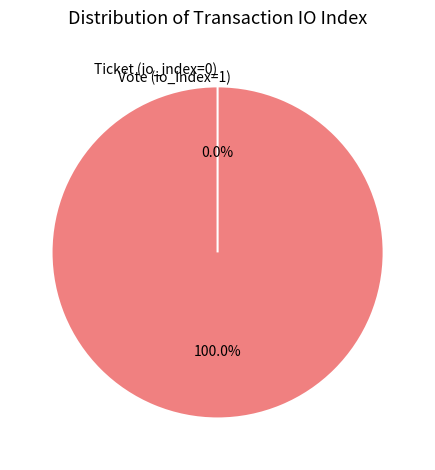

To the nearest percent, what is the difference between the largest and smallest slice percentages?

100%